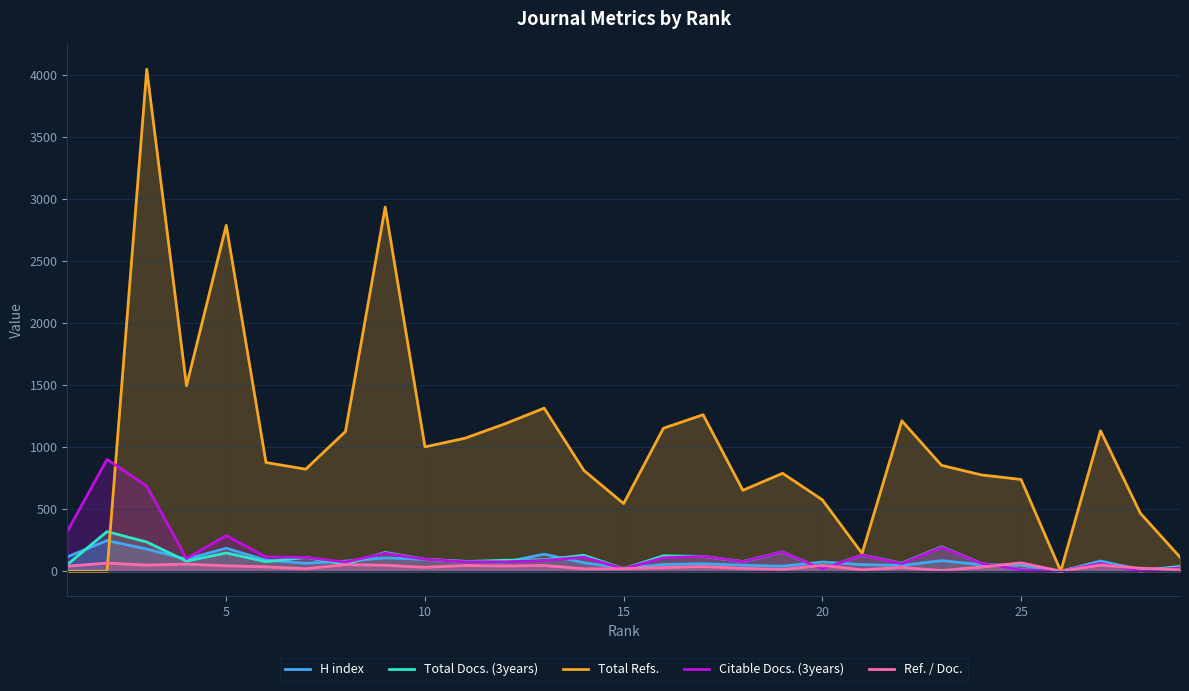

What is the difference between the maximum and second lowest values in the H index series?

234